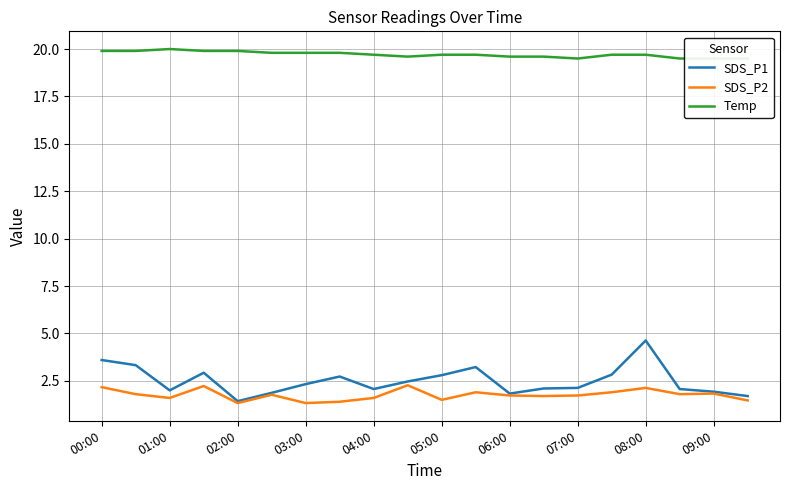

Reading left to right, transcribe all the data shown in this chart.

SDS_P1: 3.6	3.3	2.0	2.9	1.4	1.9	2.3	2.7	2.1	2.5	2.8	3.2	1.8	2.1	2.1	2.8	4.6	2.1	1.9	1.7
SDS_P2: 2.2	1.8	1.6	2.2	1.3	1.8	1.3	1.4	1.6	2.3	1.5	1.9	1.7	1.7	1.7	1.9	2.1	1.8	1.8	1.5
Temp: 19.9	19.9	20.0	19.9	19.9	19.8	19.8	19.8	19.7	19.6	19.7	19.7	19.6	19.6	19.5	19.7	19.7	19.5	19.5	19.5